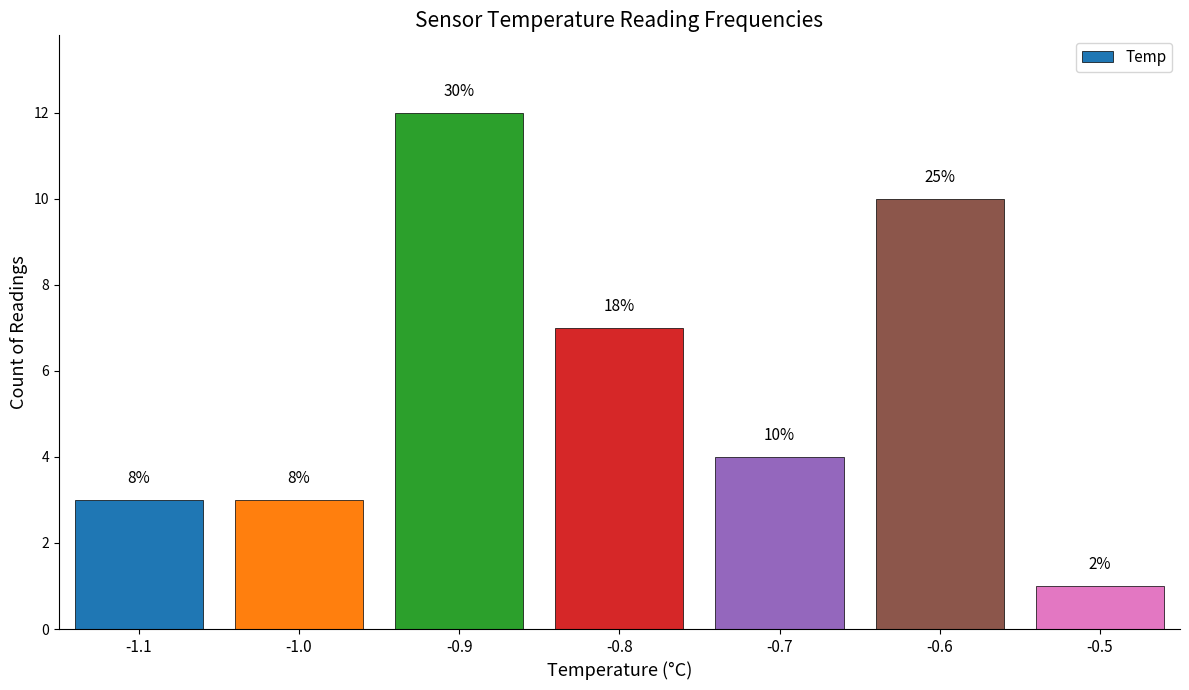

The chart shows a value of 16 at -0.6. True or false?

False